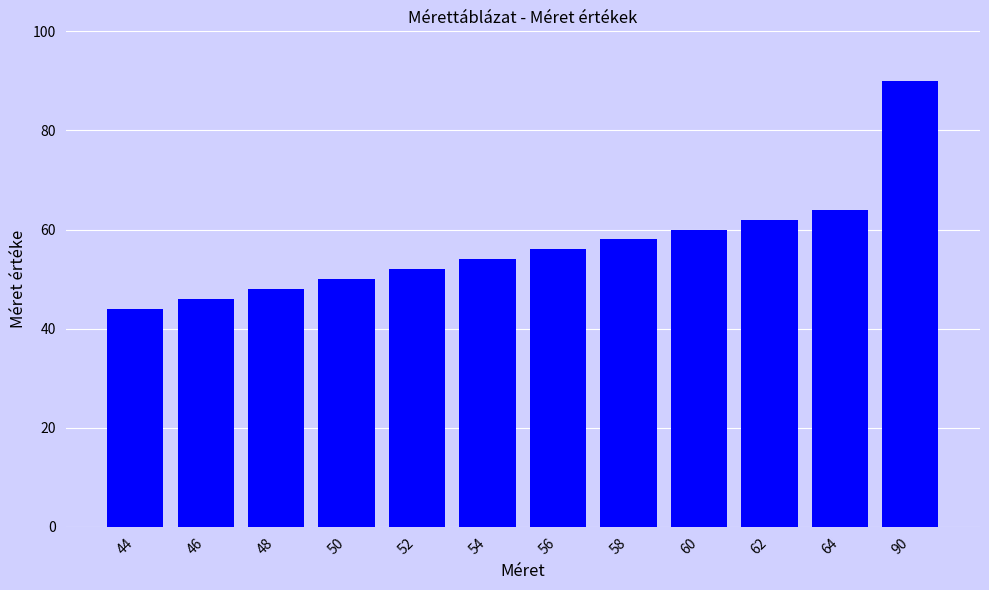

What is the difference between the values at 64 and 54?

10